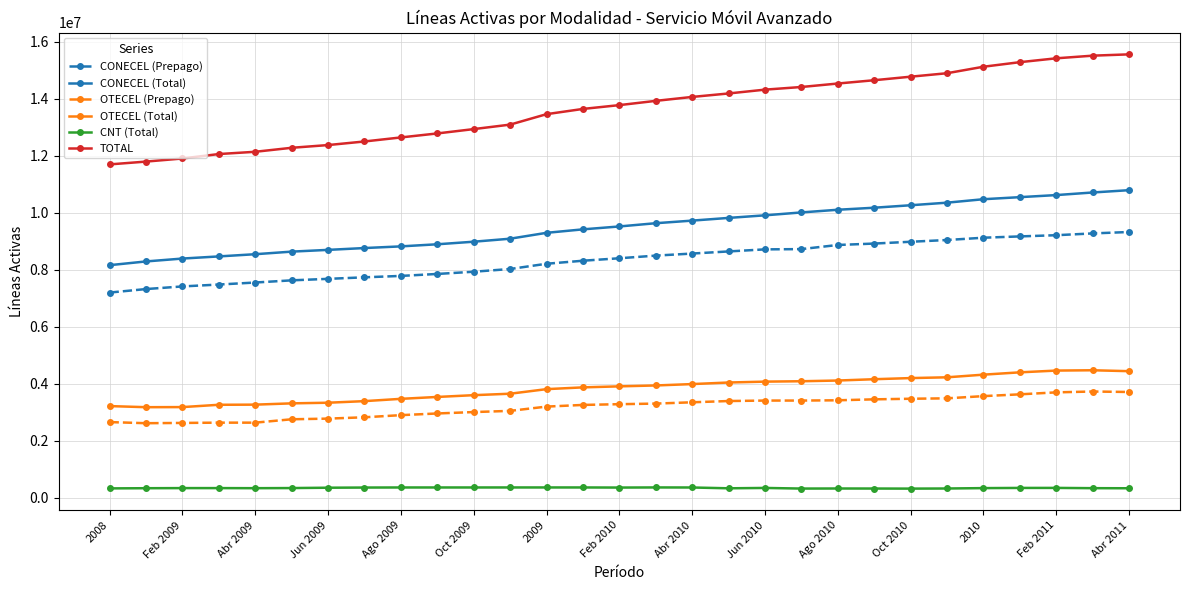

What is the value of the TOTAL point at the 14th from the left?

13638487